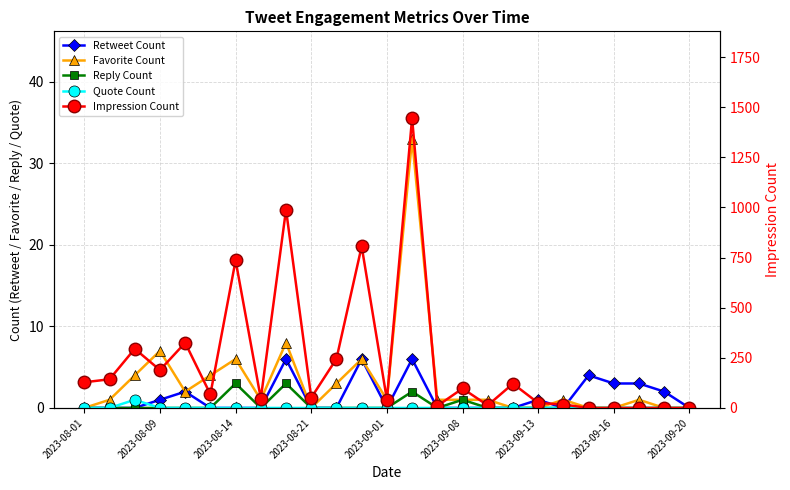

True or false: Impression Count has more than 0 interior local peaks.

True